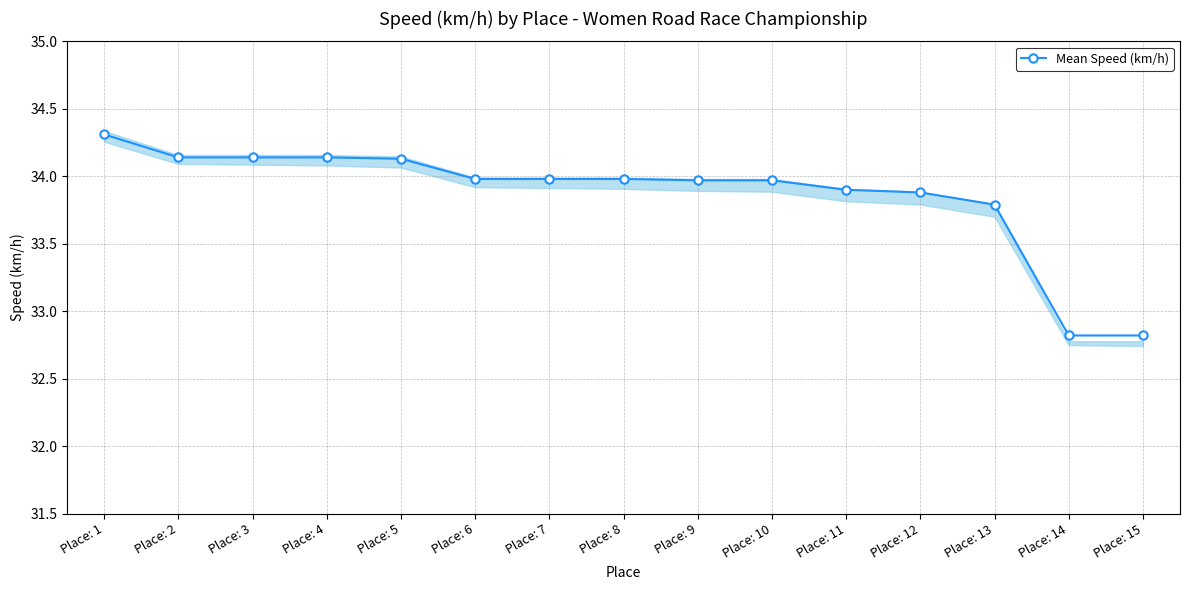

Reading left to right, list all the values displayed in this chart.

34.3	34.1	34.1	34.1	34.1	34.0	34.0	34.0	34.0	34.0	33.9	33.9	33.8	32.8	32.8